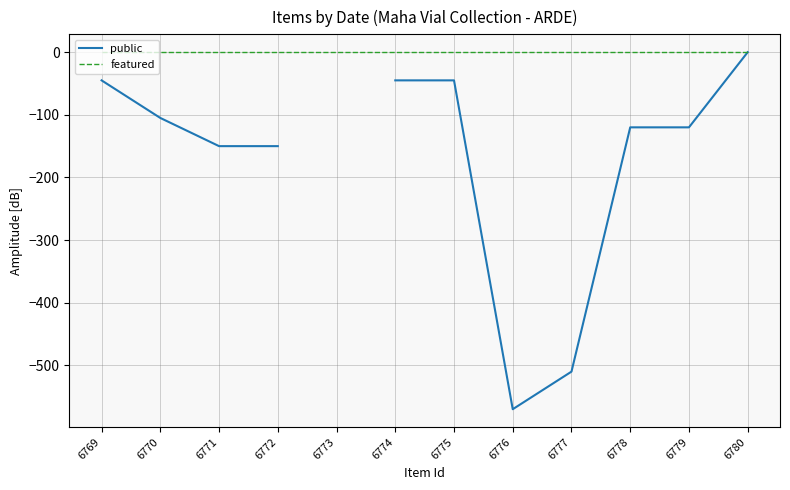

Is the value of featured at 6775 greater than the value of public at 6769?

Yes